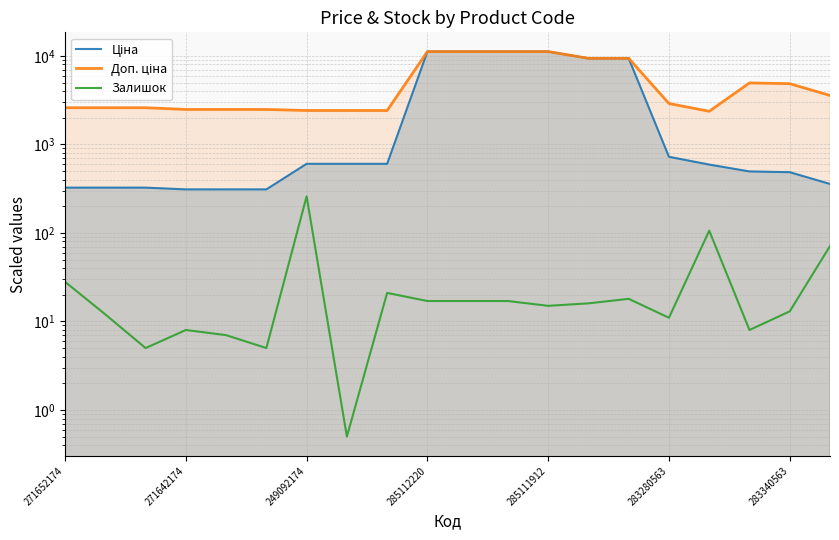

True or false: Залишок and Доп. ціна intersect in this chart.

False